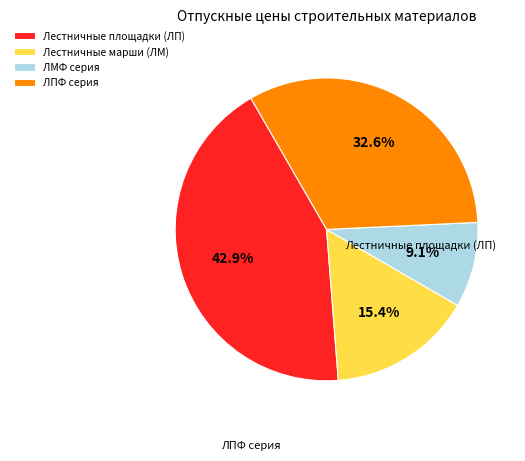

Which category has the biggest portion of the pie?

Лестничные площадки (ЛП)